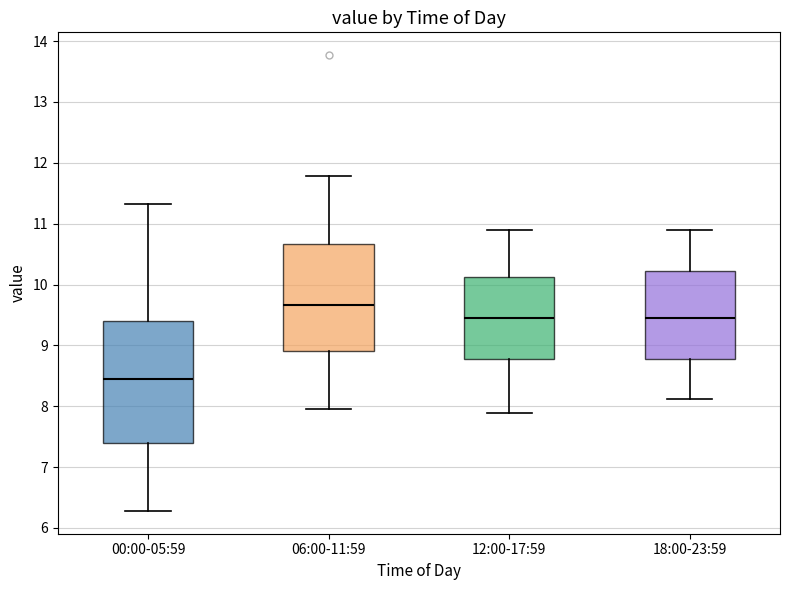

Which box has the highest median line?

06:00-11:59